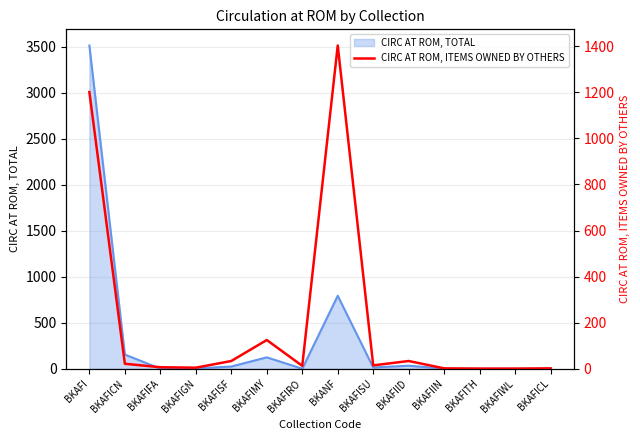

What is the highest value of the CIRC AT ROM, TOTAL series?

3513